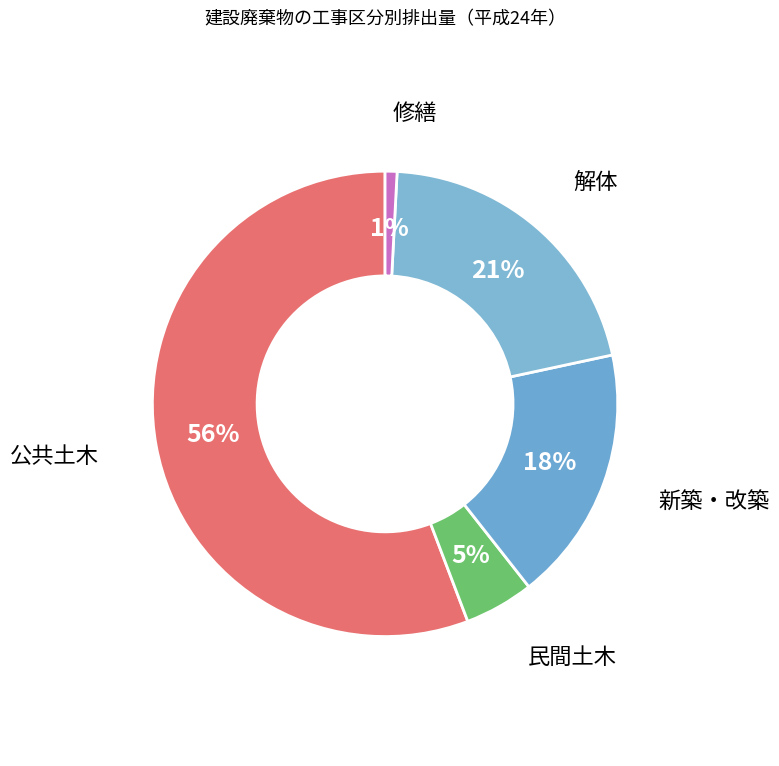

How many slices are in this pie chart?

5